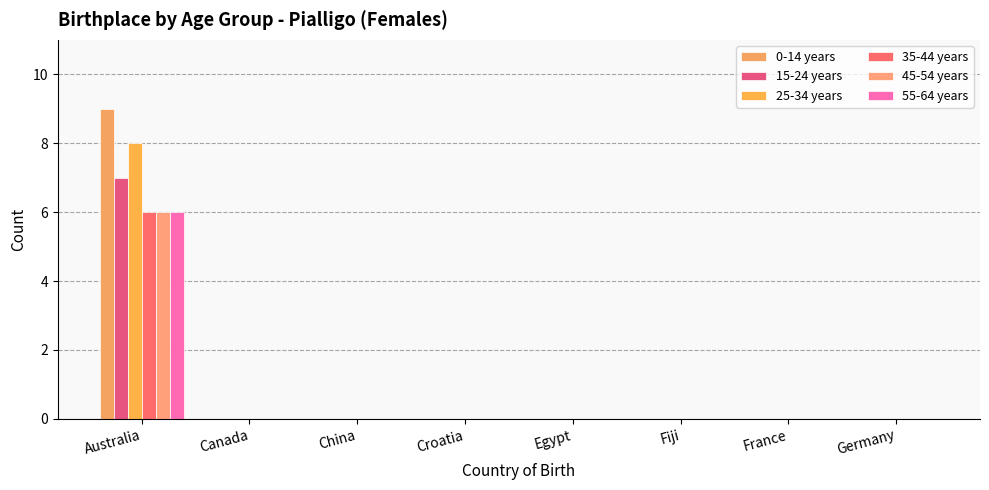

Reading left to right, extract all data points from this chart.

0-14 years: 9	0	0	0	0	0	0	0
15-24 years: 7	0	0	0	0	0	0	0
25-34 years: 8	0	0	0	0	0	0	0
35-44 years: 6	0	0	0	0	0	0	0
45-54 years: 6	0	0	0	0	0	0	0
55-64 years: 6	0	0	0	0	0	0	0